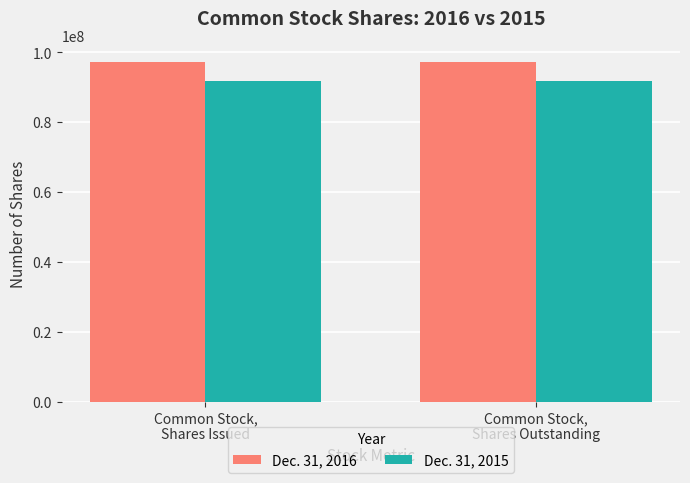

Rank the series by their average value, from highest to lowest.

Dec. 31, 2016, Dec. 31, 2015